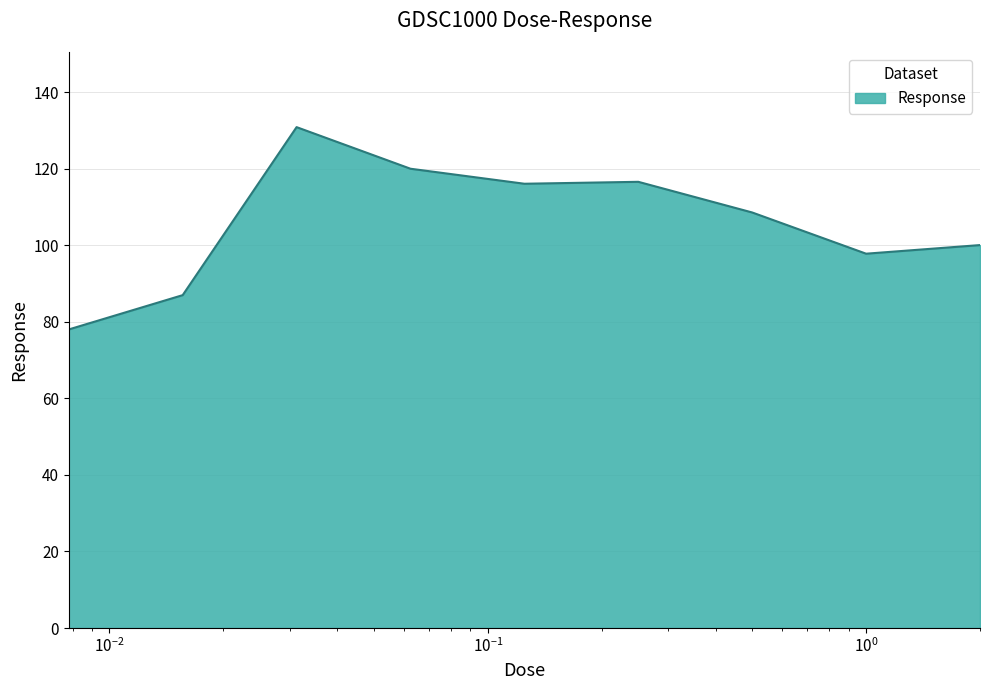

What is the difference between the maximum and minimum values?

52.9